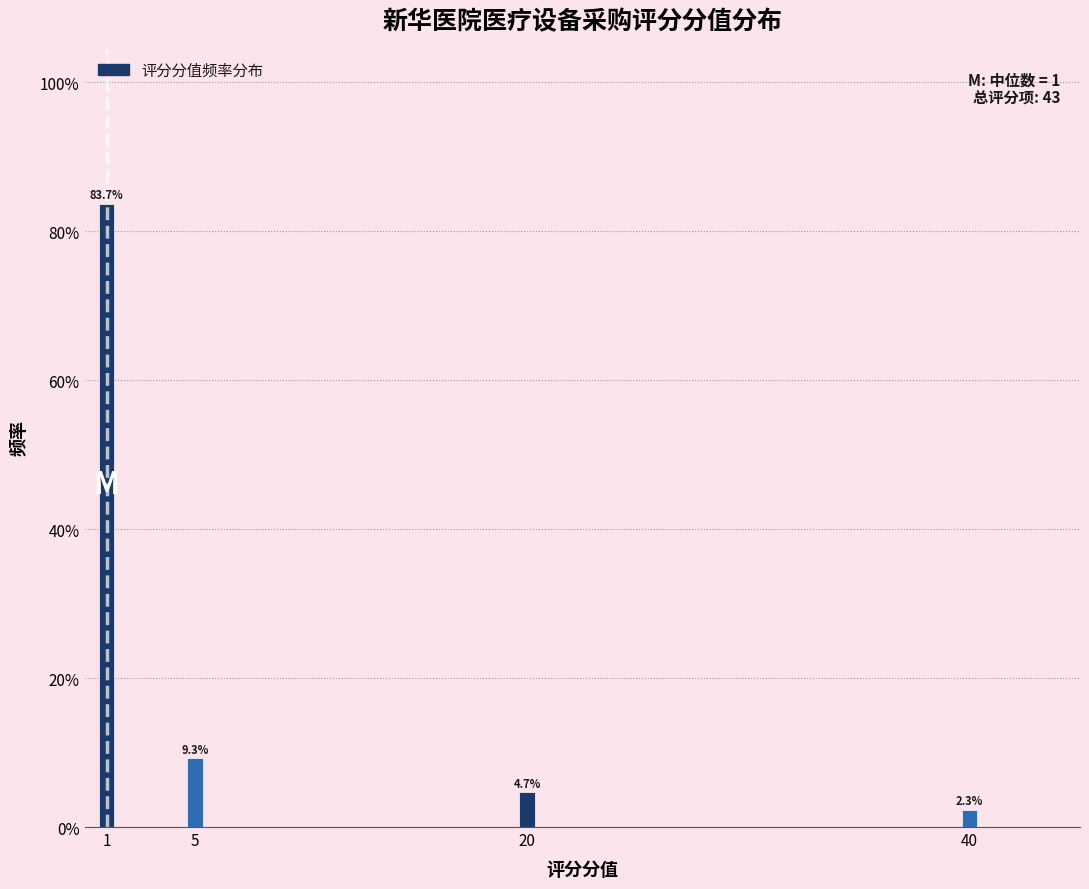

Reading left to right, transcribe all the data shown in this chart.

1=83.7	5=9.3	20=4.7	40=2.3